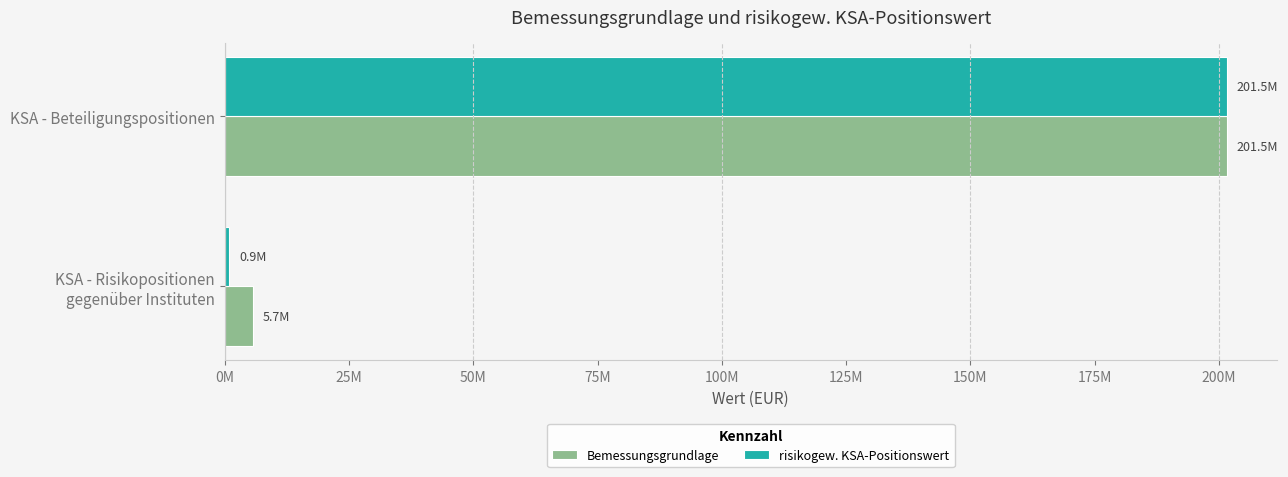

At which category is the sum across all series the highest?

KSA - Beteiligungspositionen